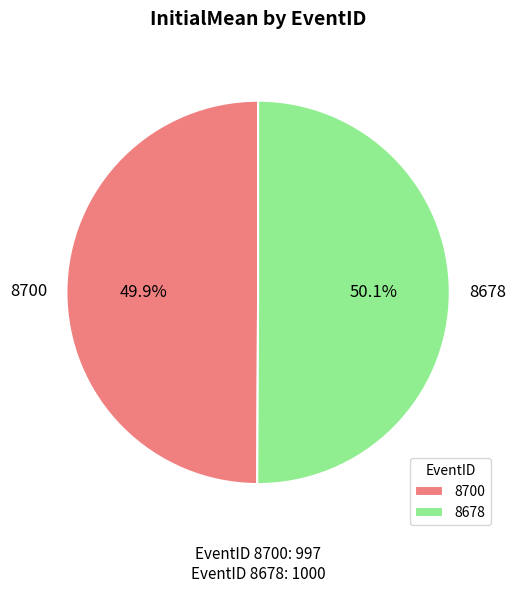

What is the ratio of the value at 8700 to the value at 8678?

1.0